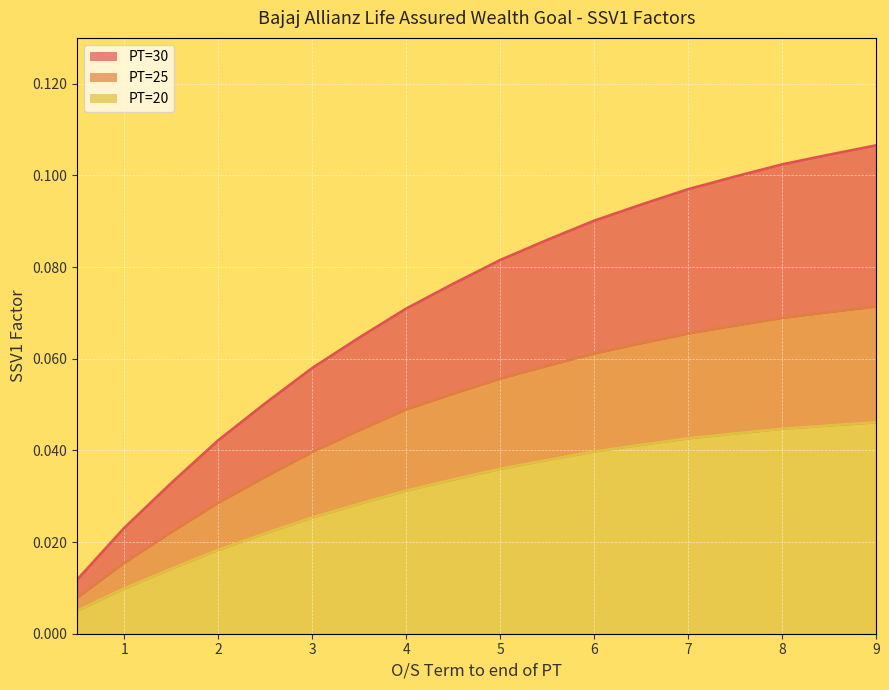

Reading left to right, extract all data points from this chart.

PT=30: 0.5=0.0	1.0=0.0	1.5=0.0	2.0=0.0	2.5=0.1	3.0=0.1	3.5=0.1	4.0=0.1	4.5=0.1	5.0=0.1	5.5=0.1	6.0=0.1	6.5=0.1	7.0=0.1	7.5=0.1	8.0=0.1	8.5=0.1	9.0=0.1
PT=25: 0.5=0.0	1.0=0.0	1.5=0.0	2.0=0.0	2.5=0.0	3.0=0.0	3.5=0.0	4.0=0.0	4.5=0.1	5.0=0.1	5.5=0.1	6.0=0.1	6.5=0.1	7.0=0.1	7.5=0.1	8.0=0.1	8.5=0.1	9.0=0.1
PT=20: 0.5=0.0	1.0=0.0	1.5=0.0	2.0=0.0	2.5=0.0	3.0=0.0	3.5=0.0	4.0=0.0	4.5=0.0	5.0=0.0	5.5=0.0	6.0=0.0	6.5=0.0	7.0=0.0	7.5=0.0	8.0=0.0	8.5=0.0	9.0=0.0